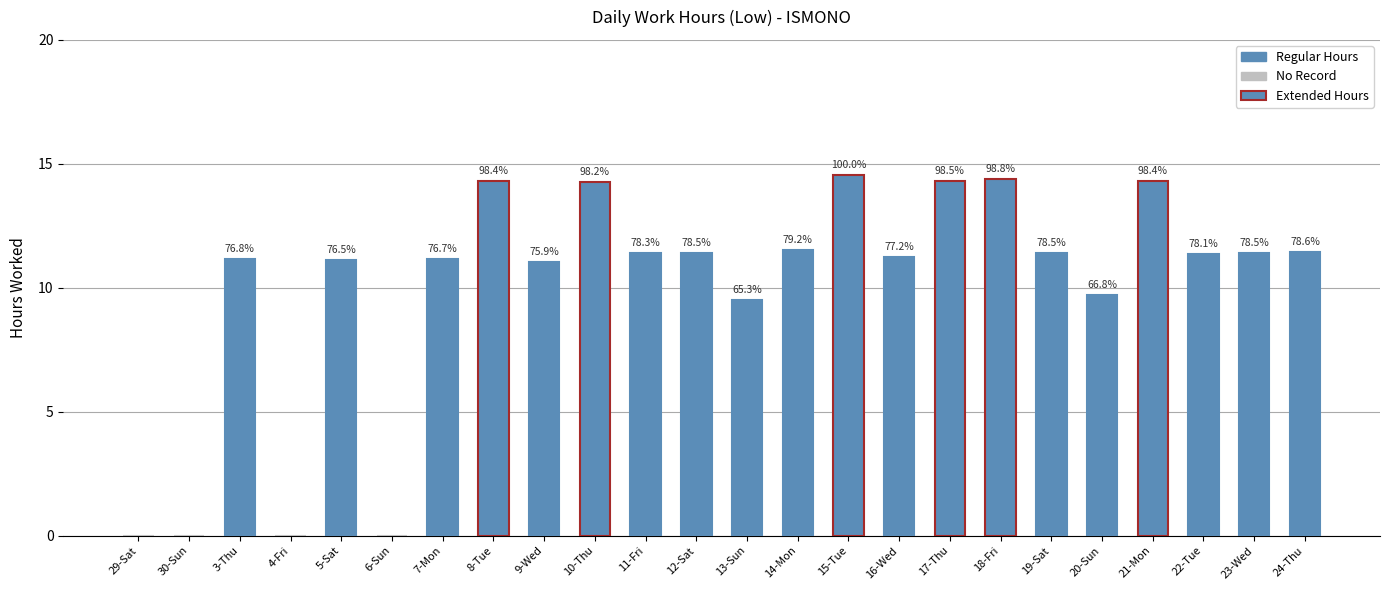

What is the average value?

10.0